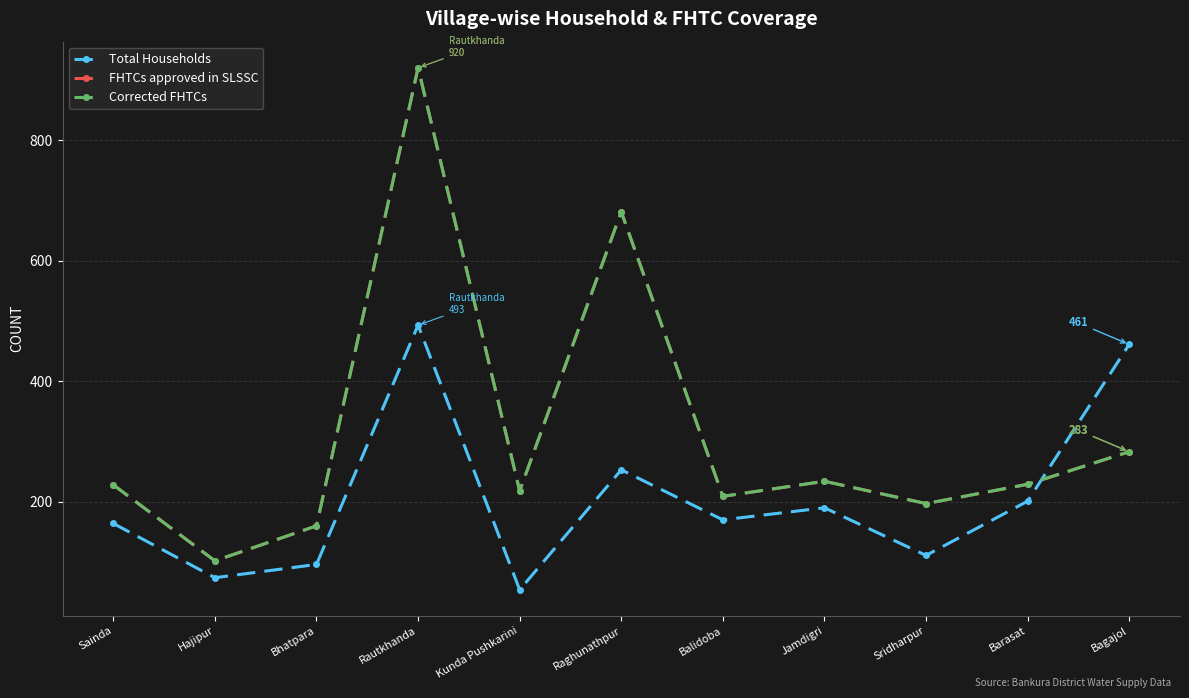

Reading left to right, transcribe all the data shown in this chart.

Total Households: 164	74	96	493	54	253	170	190	111	201	461
FHTCs approved in SLSSC: 228	102	160	920	218	681	209	234	197	229	283
Corrected FHTCs: 228	102	160	920	218	681	209	234	197	229	283